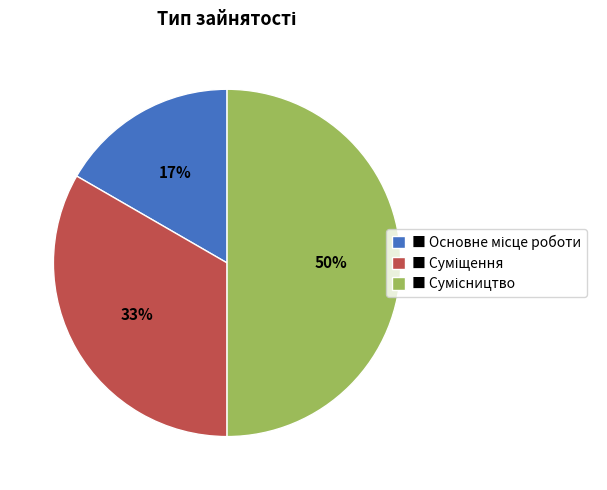

To the nearest percent, what is the average slice percentage?

33%